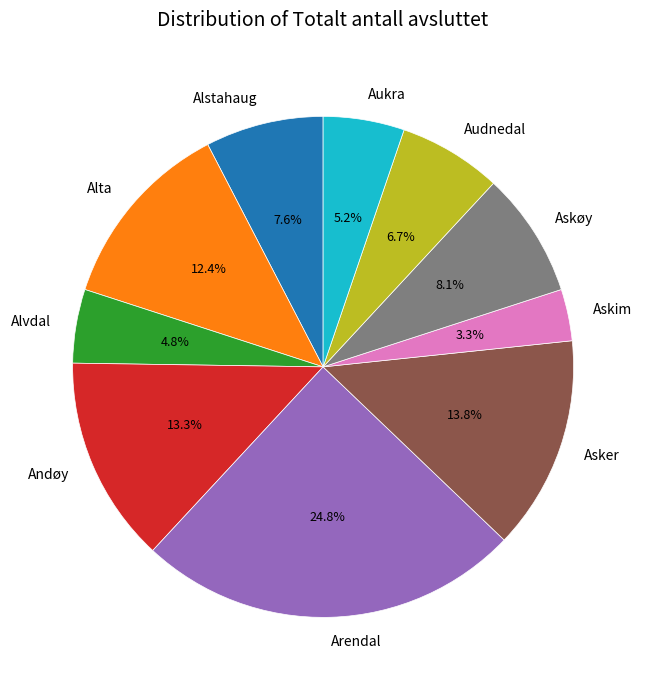

How many slices are in this pie chart?

10